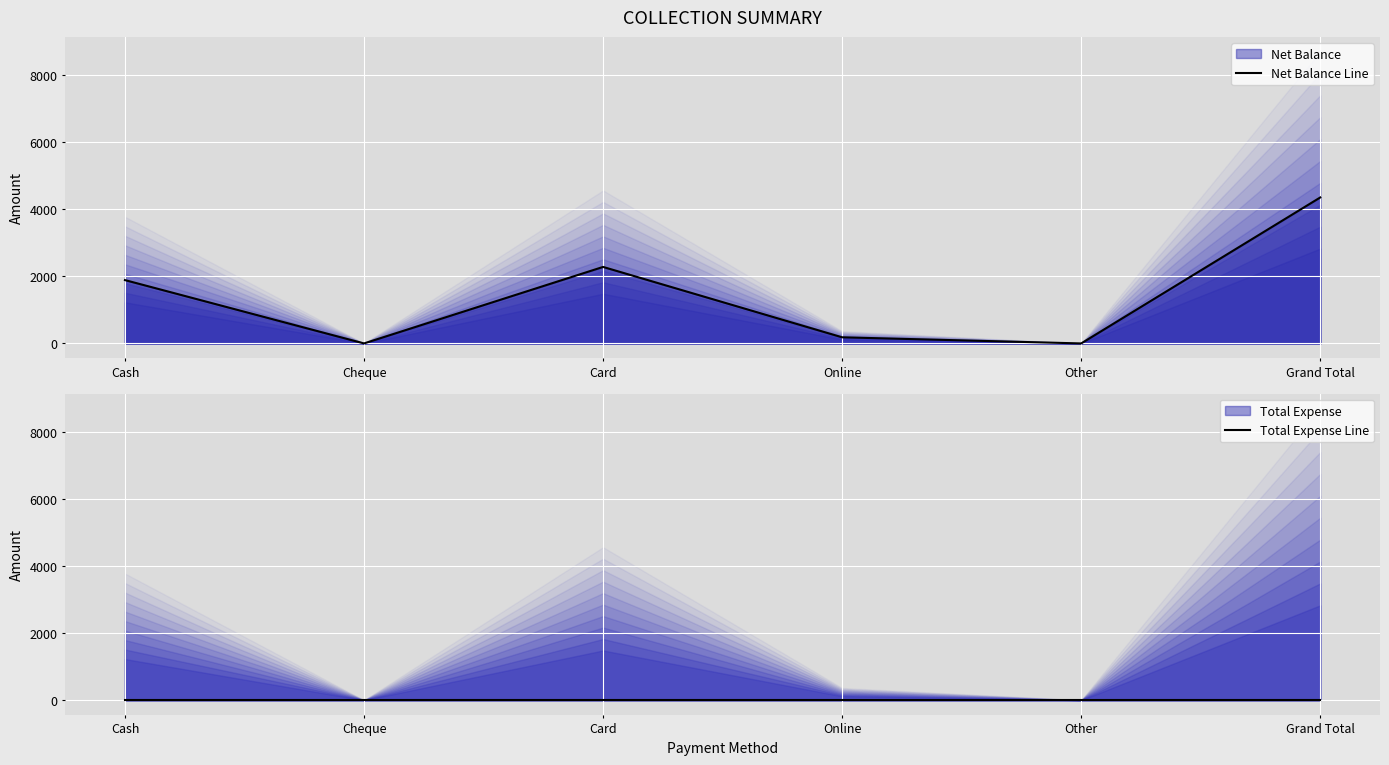

Which has a higher value, Other or Card?

Card